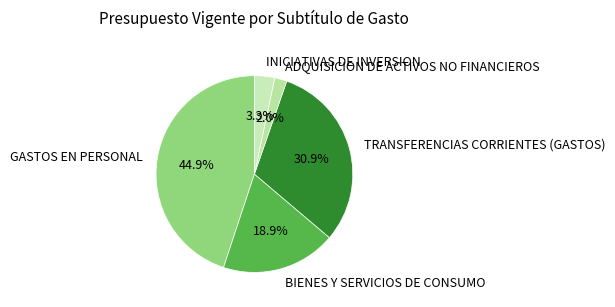

How many segments does this pie chart have?

5